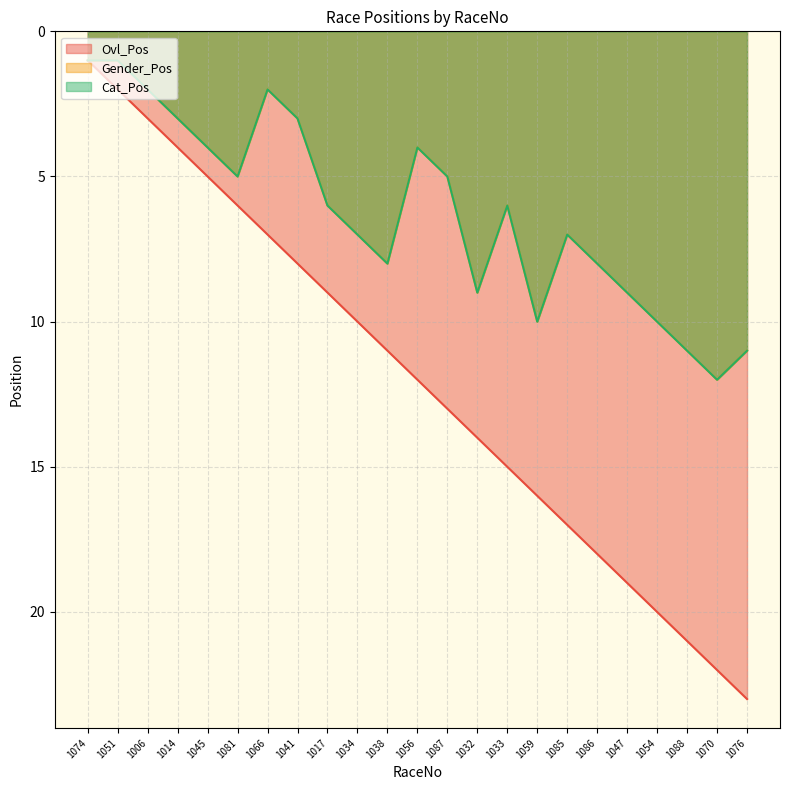

What is the spread (max minus min) of values at 1033?

9